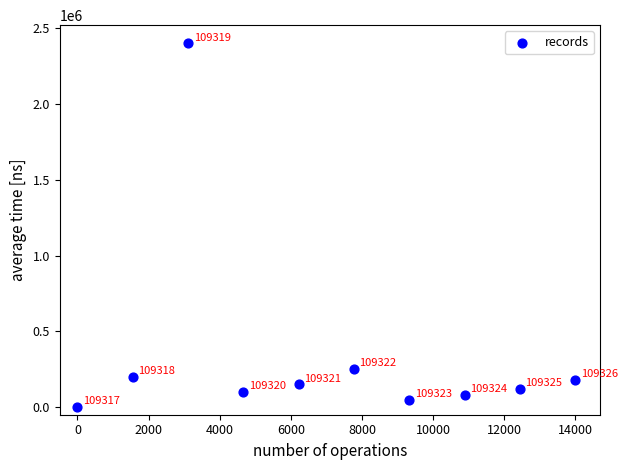

What Y value in the scatter plot is closest to 1200000?

250000